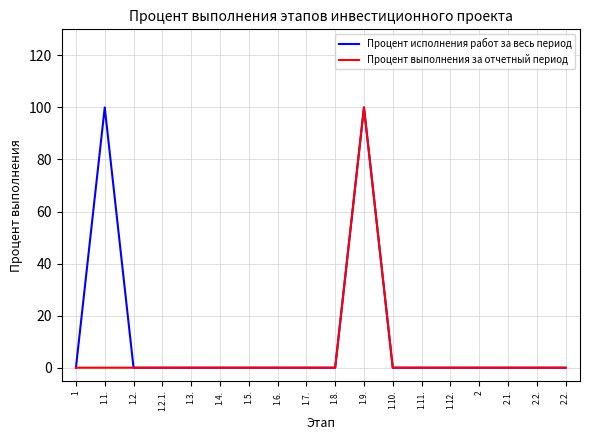

Which series has the largest total across all categories?

Процент исполнения работ за весь период